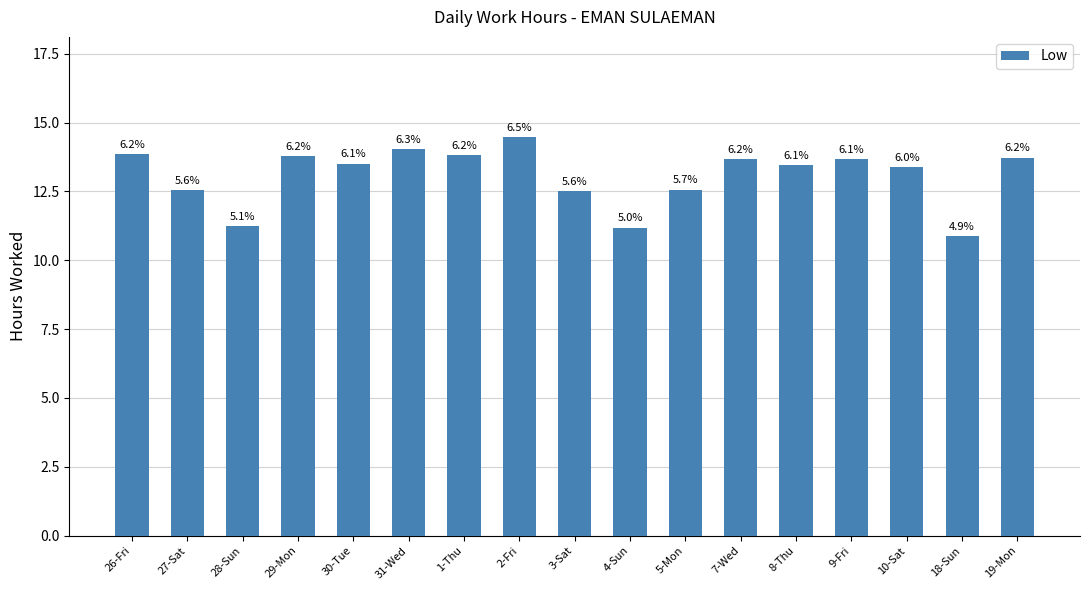

Which label corresponds to the largest value in the chart?

2-Fri